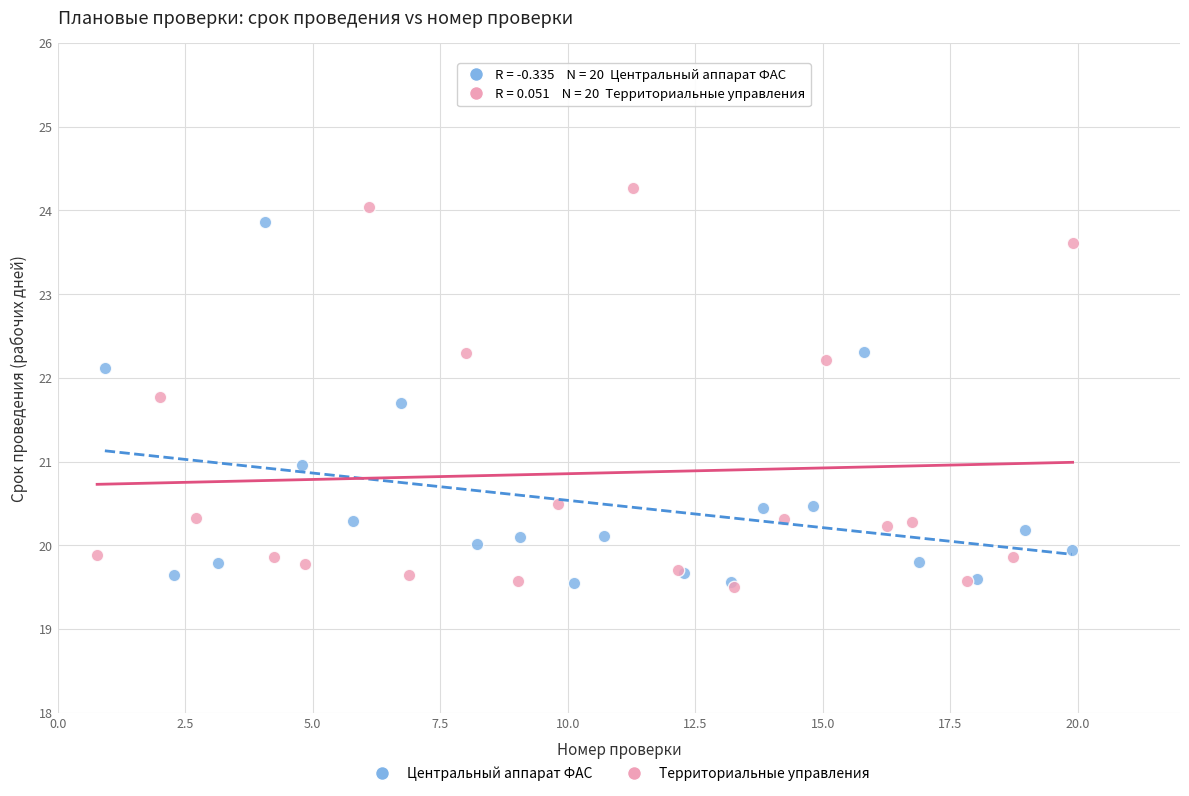

Which series has the widest spread of Y values?

Территориальные управления